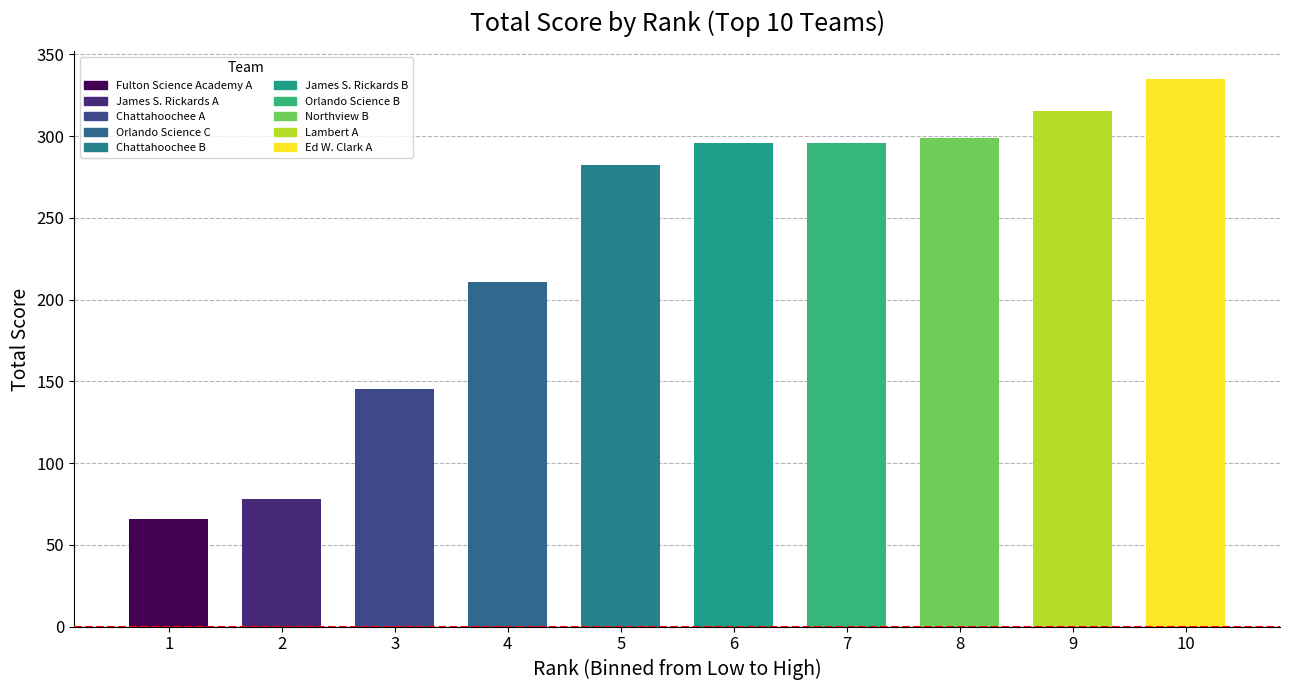

What is the change in value from 3 to 4?

+66